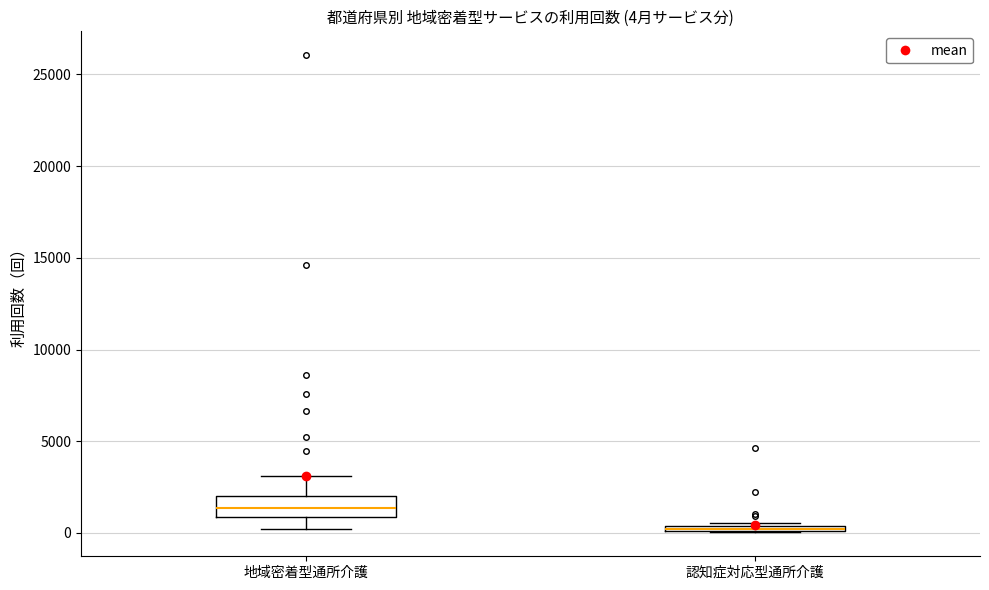

Comparing the boxes themselves (not the whiskers), which one is the tallest?

地域密着型通所介護